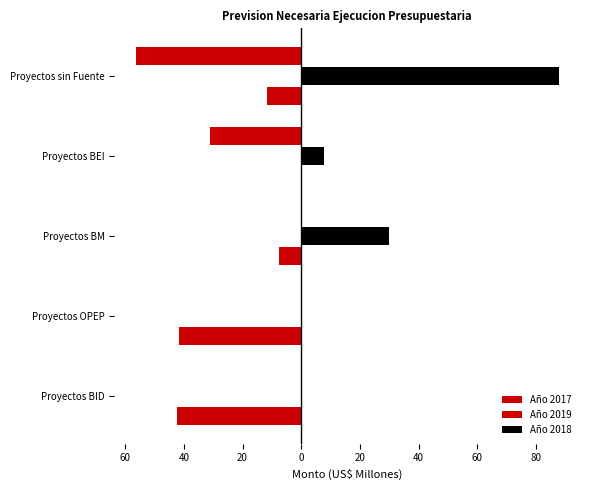

Which series has the largest total across all categories?

Año 2018